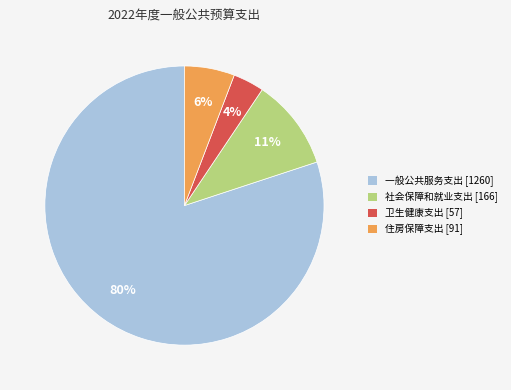

Which category has the biggest portion of the pie?

一般公共服务支出